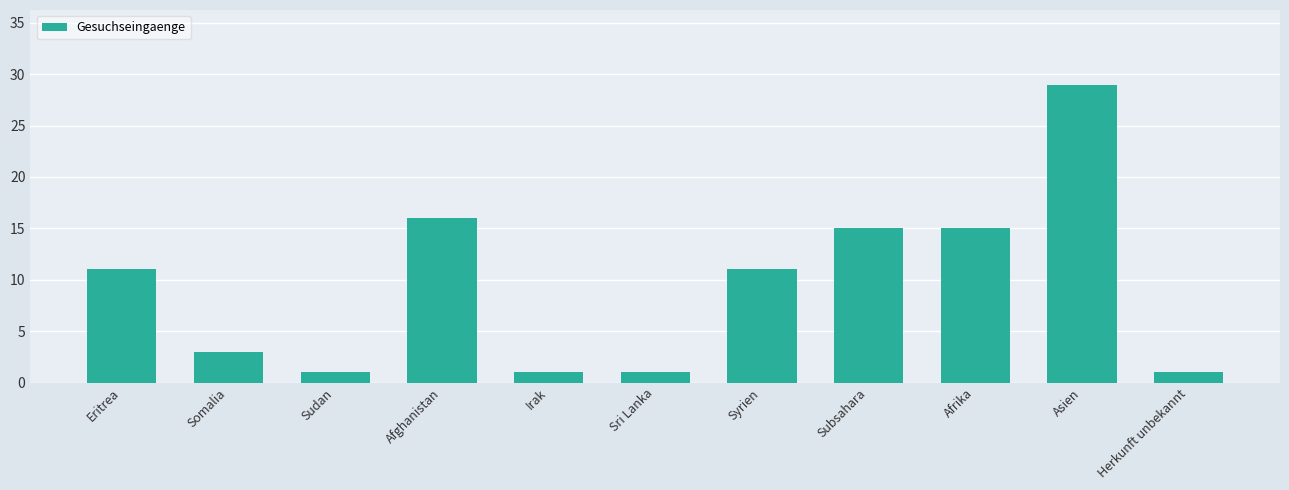

What is the smallest value displayed?

1